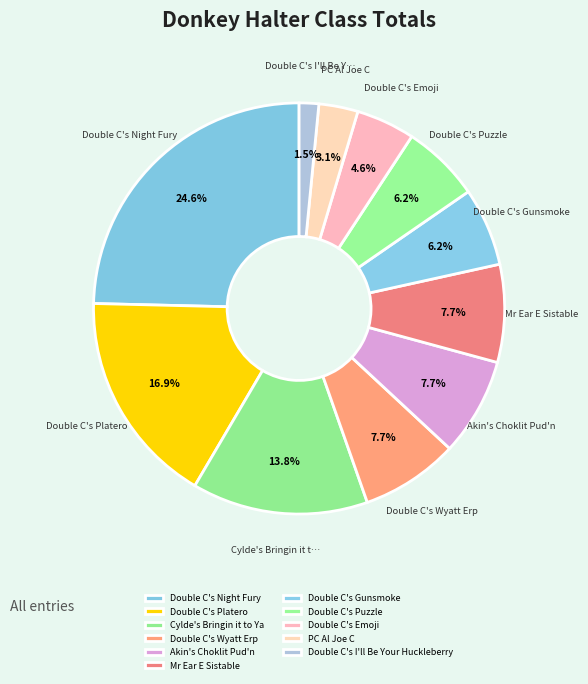

What is the smallest slice in the pie chart?

Double C's I'll Be Your Huckleberry